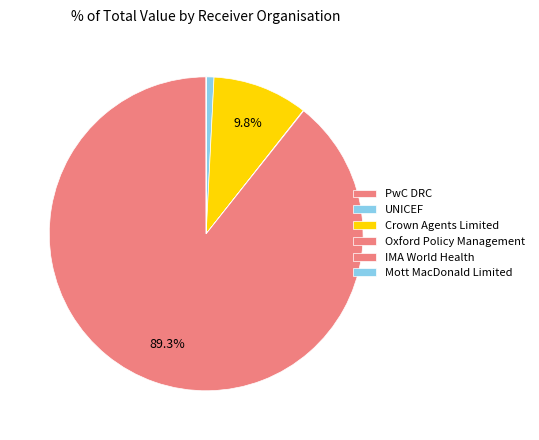

What is the largest slice in the pie chart?

IMA World Health